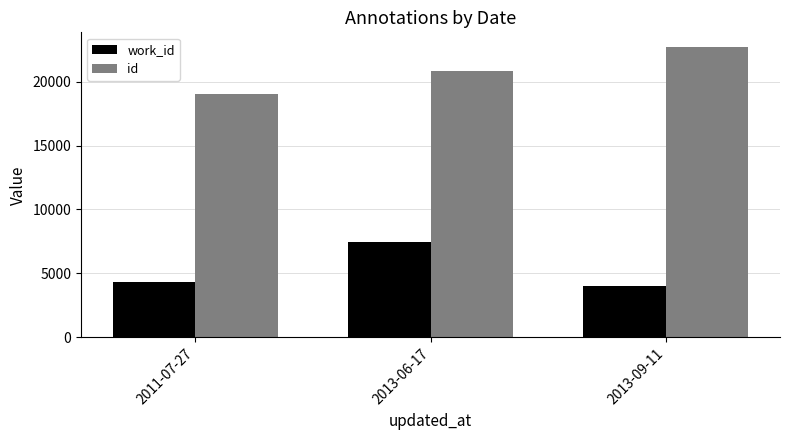

What is the average value of the work_id series?

5274